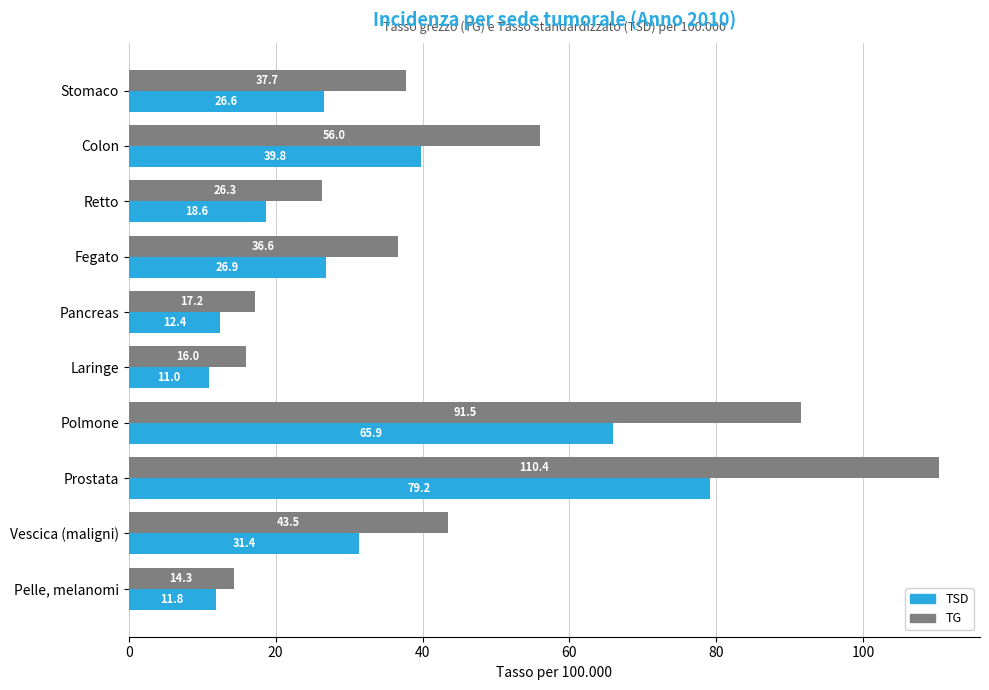

Which series changed the most between Retto and Prostata?

TG